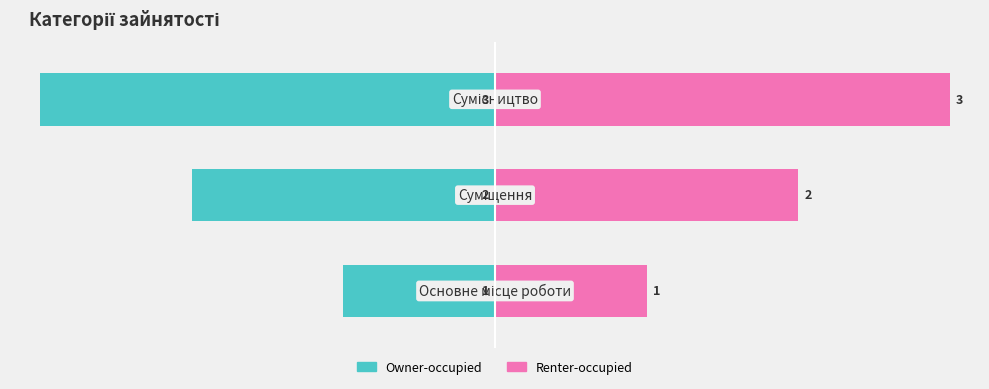

Between −60 and −40, which series saw the biggest shift?

Owner-occupied